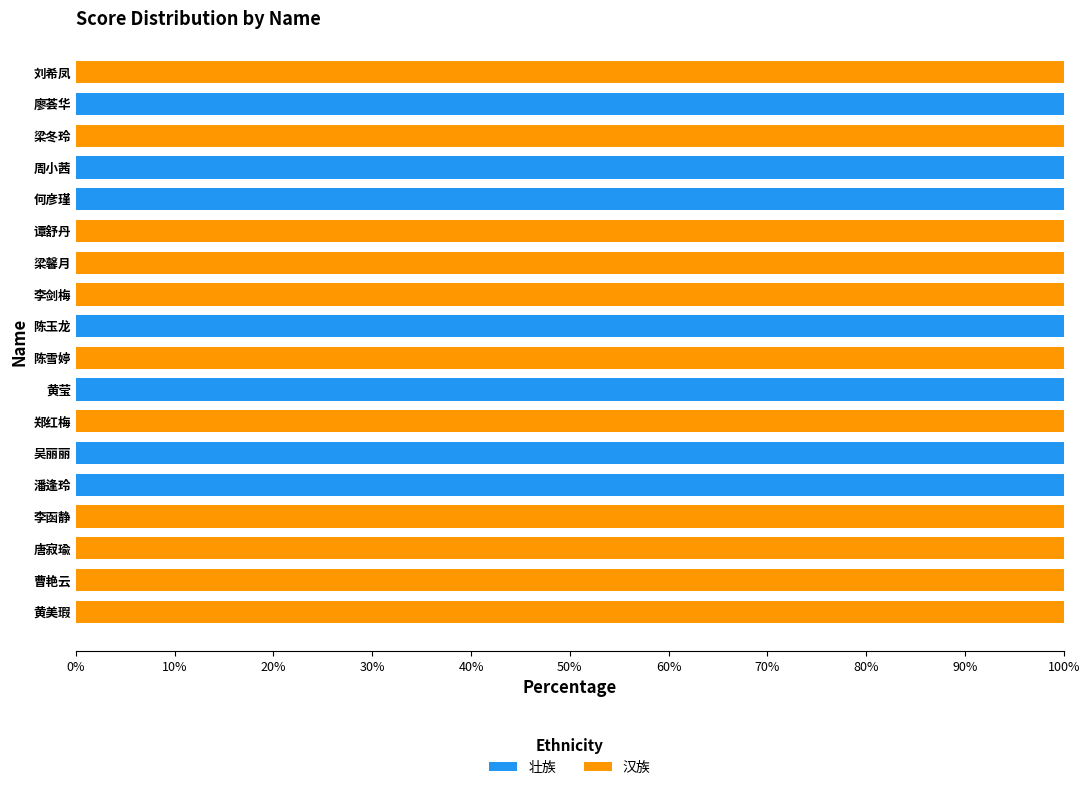

Is it true that 壮族 equals -60 at 谭舒丹?

False